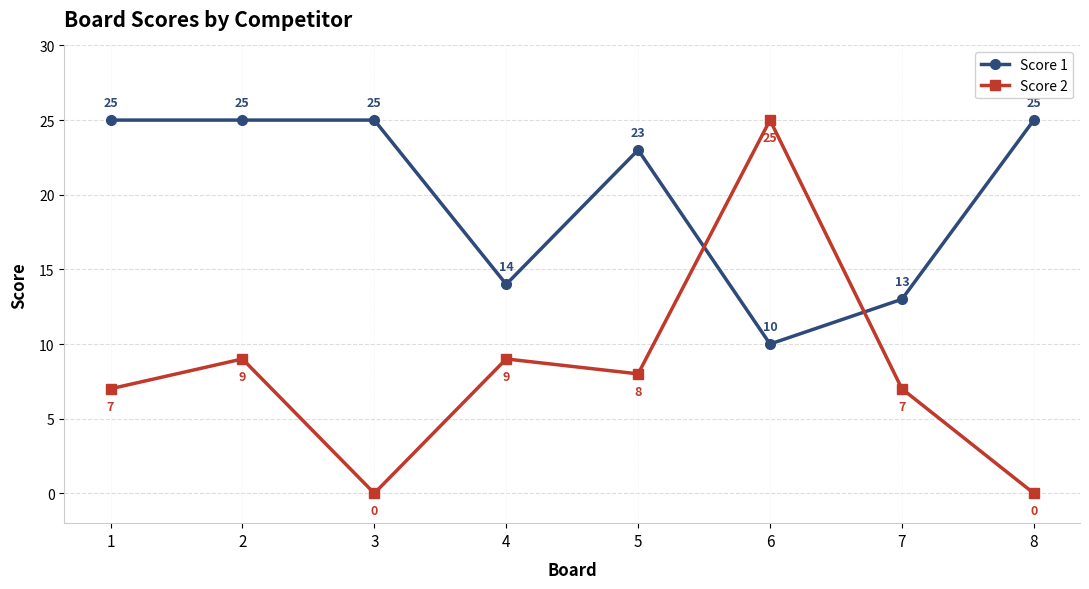

The value of Score 2 at 3 is -8. True or false?

False